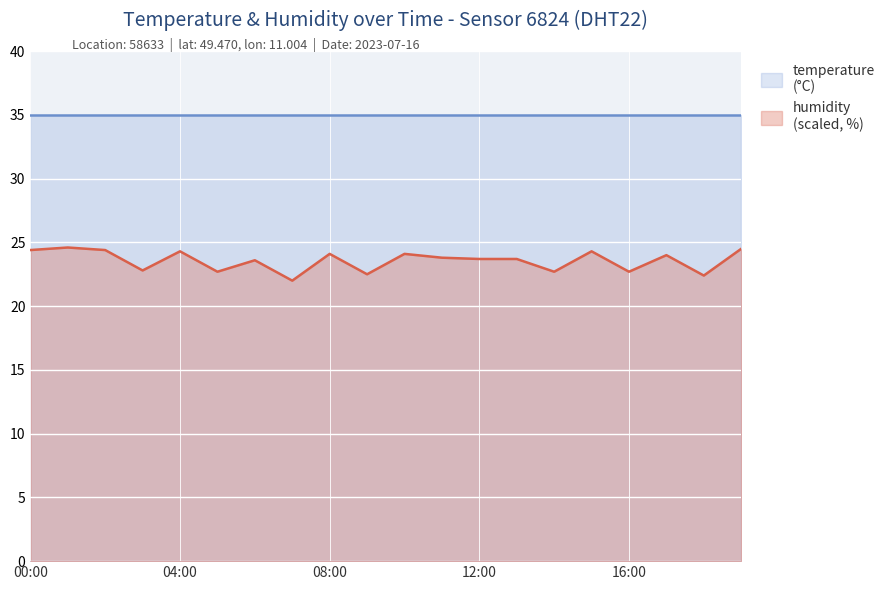

Reading left to right, what are all the values shown in this chart?

00:00=24.4	01:00=24.6	02:00=24.4	03:00=22.8	04:00=24.3	05:00=22.7	06:00=23.6	07:00=22.0	08:00=24.1	09:00=22.5	10:00=24.1	11:00=23.8	12:00=23.7	13:00=23.7	14:00=22.7	15:00=24.3	16:00=22.7	17:00=24.0	18:00=22.4	19:00=24.5